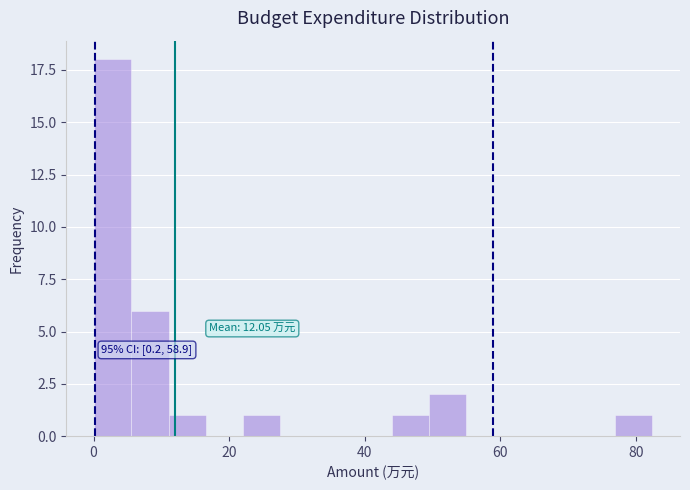

Read against the x-axis, roughly where is the centre of the tallest bar?

2